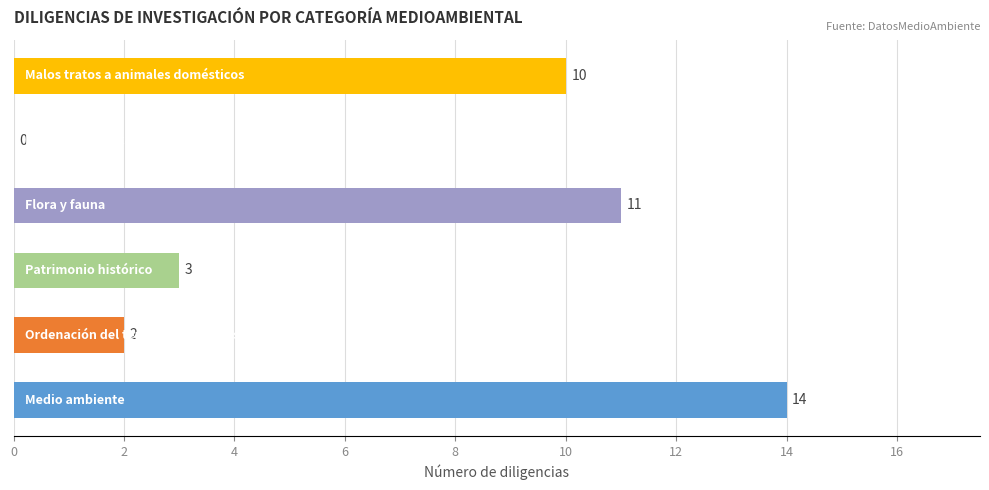

What is the sum of all values?

40